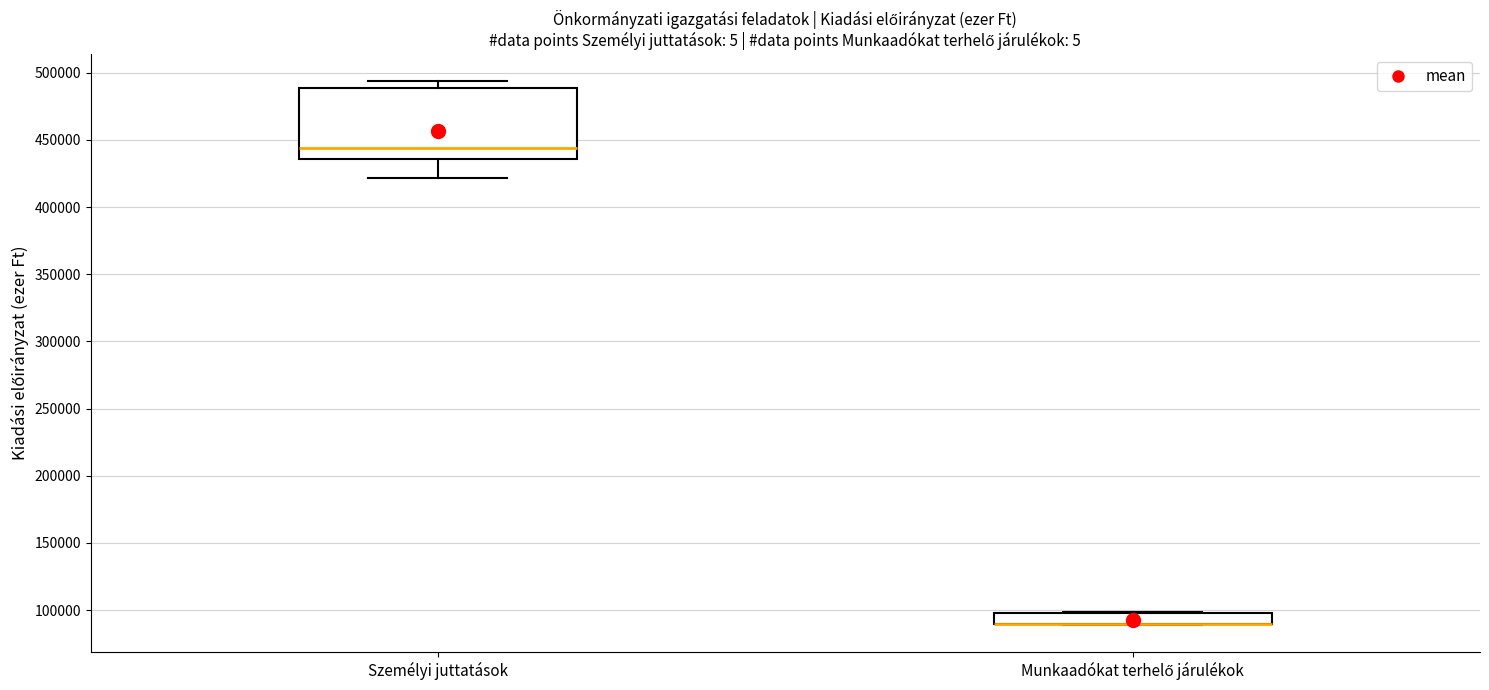

Where is the upper edge of the box for Munkaadókat terhelő járulékok on the y-axis? The values are not printed on the chart, so give them approximately, as read against the axis.

100000